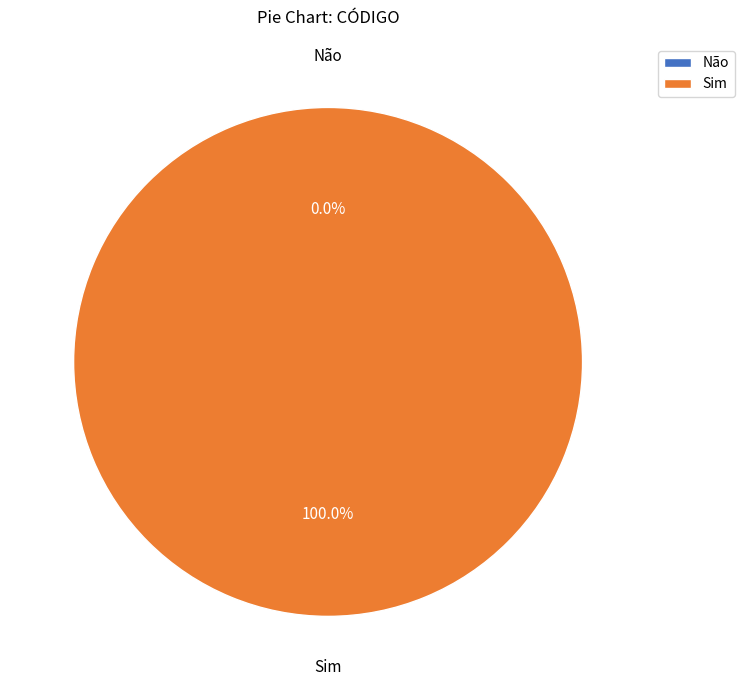

Between Não and Sim, which is larger?

Sim